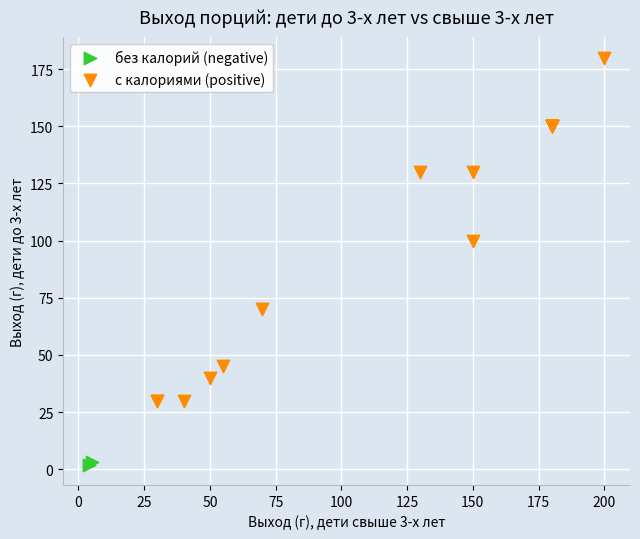

Which series has the widest spread of Y values?

с калориями (positive)